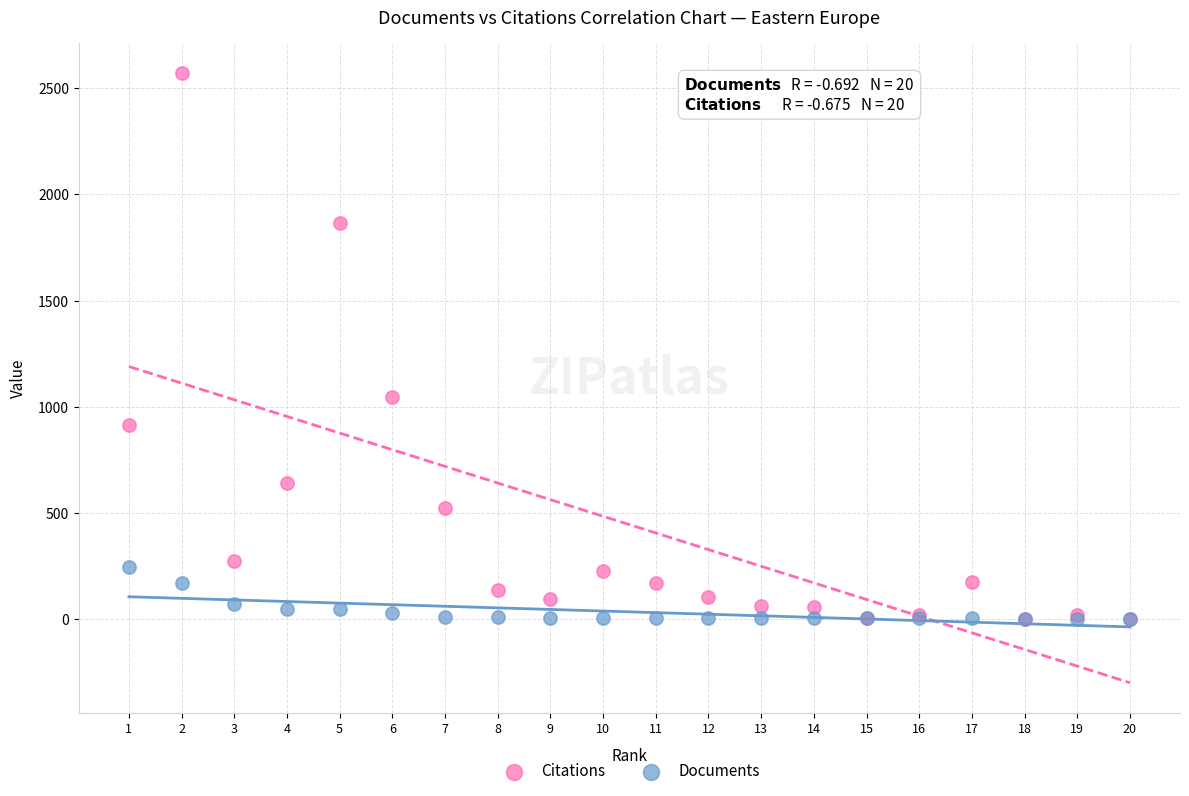

In the Citations series, what Y value is closest to 1285?

1048